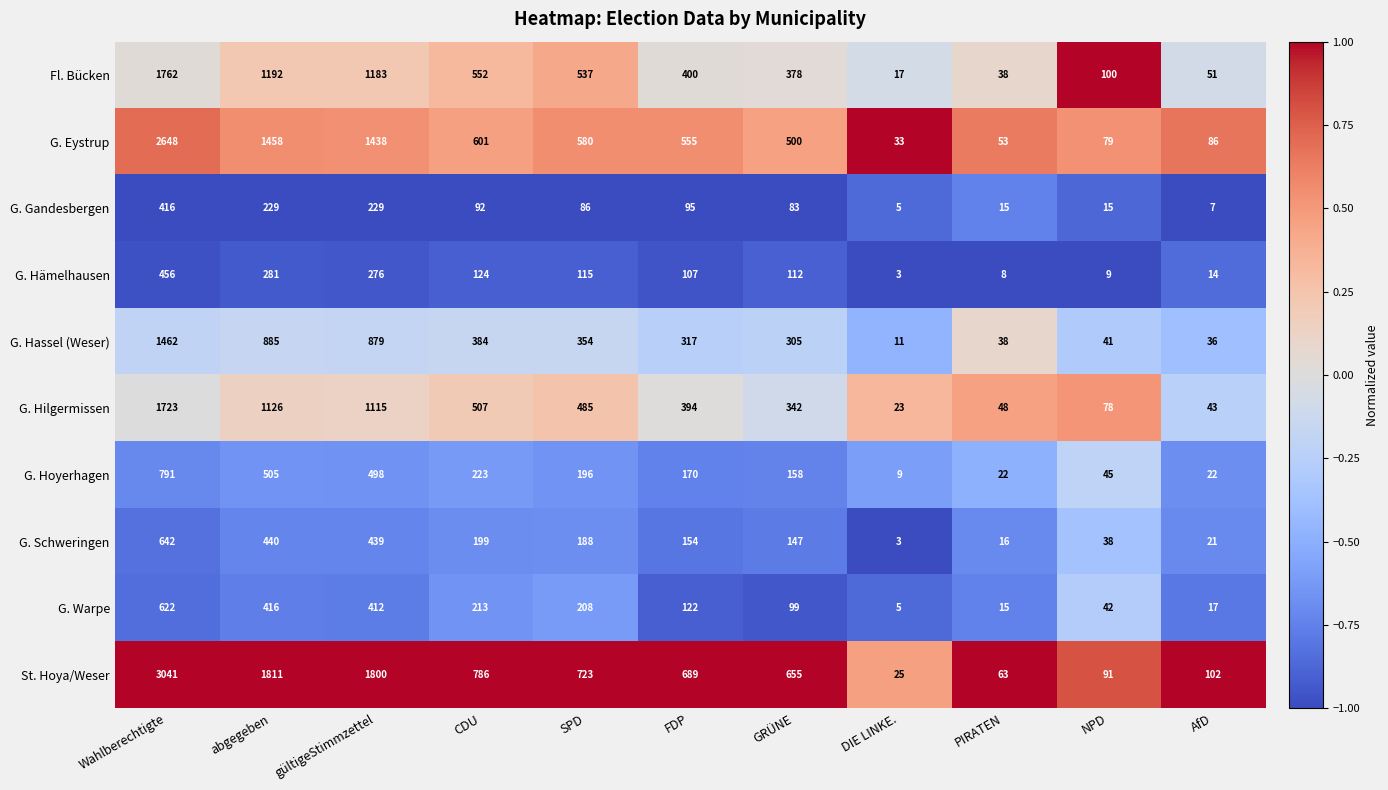

List the series in order of their peak value, lowest first.

G. Gandesbergen, G. Hämelhausen, G. Warpe, G. Schweringen, G. Hoyerhagen, G. Hassel (Weser), G. Hilgermissen, Fl. Bücken, G. Eystrup, St. Hoya/Weser